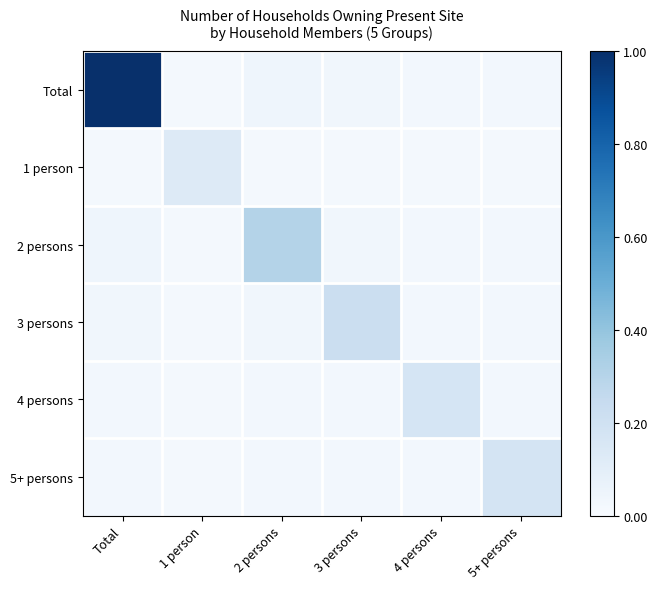

Reading left to right, extract all data points from this chart.

Total: Total=1.0	1 person=0.0	2 persons=0.0	3 persons=0.0	4 persons=0.0	5+ persons=0.0
1 person: Total=0.0	1 person=0.1	2 persons=0.0	3 persons=0.0	4 persons=0.0	5+ persons=0.0
2 persons: Total=0.0	1 person=0.0	2 persons=0.3	3 persons=0.0	4 persons=0.0	5+ persons=0.0
3 persons: Total=0.0	1 person=0.0	2 persons=0.0	3 persons=0.2	4 persons=0.0	5+ persons=0.0
4 persons: Total=0.0	1 person=0.0	2 persons=0.0	3 persons=0.0	4 persons=0.2	5+ persons=0.0
5+ persons: Total=0.0	1 person=0.0	2 persons=0.0	3 persons=0.0	4 persons=0.0	5+ persons=0.2